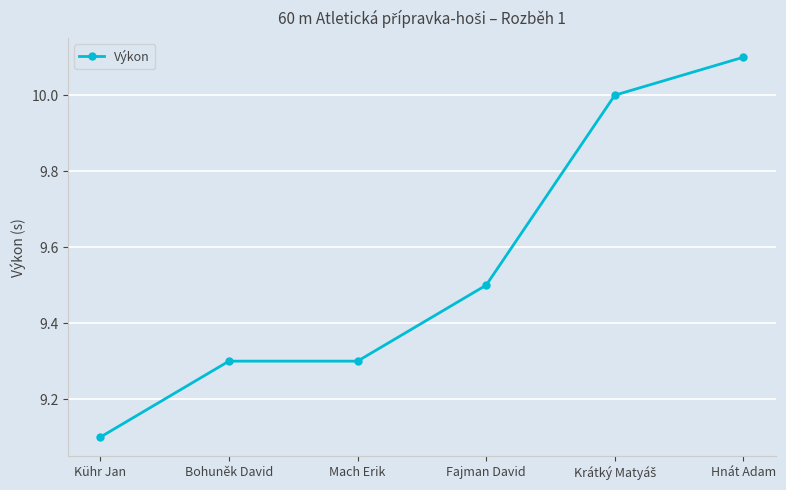

Is it true that the value at Fajman David is 2.5?

False